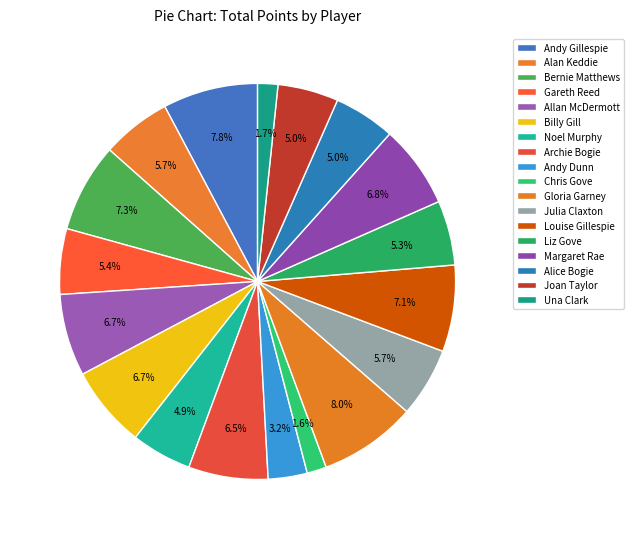

To the nearest percent, what is the difference between the Liz Gove and Andy Dunn slice percentages?

2%